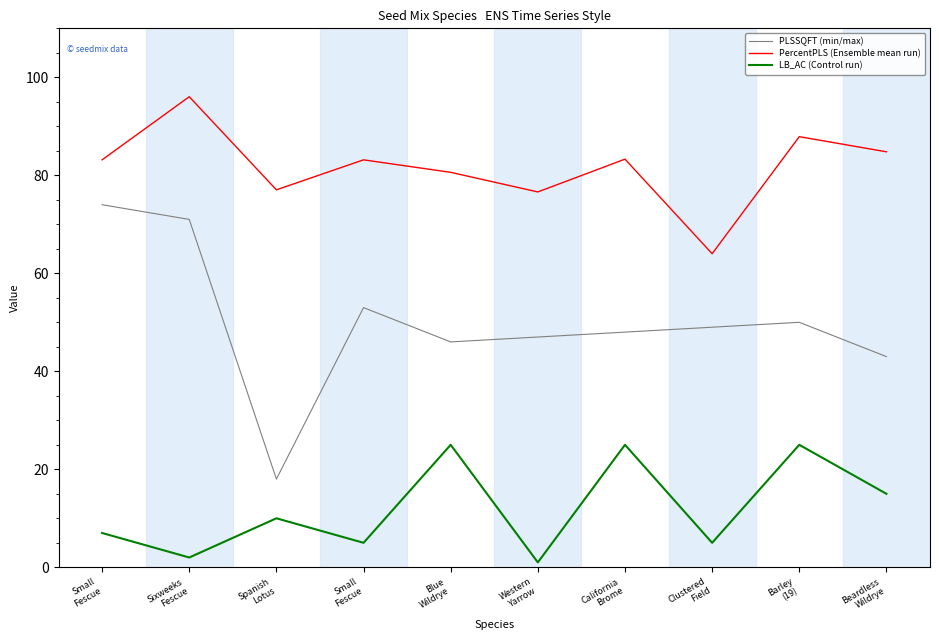

Reading left to right, transcribe all the data shown in this chart.

PLSSQFT (min/max): Small
Fescue=74.0	Sixweeks
Fescue=71.0	Spanish
Lotus=18.0	Small
Fescue=53.0	Blue
Wildrye=46.0	Western
Yarrow=47.0	California
Brome=48.0	Clustered
Field=49.0	Barley
(19)=50.0	Beardless
Wildrye=43.0
PercentPLS (Ensemble mean run): Small
Fescue=83.2	Sixweeks
Fescue=96.0	Spanish
Lotus=77.0	Small
Fescue=83.2	Blue
Wildrye=80.6	Western
Yarrow=76.6	California
Brome=83.3	Clustered
Field=64.0	Barley
(19)=87.9	Beardless
Wildrye=84.8
LB_AC (Control run): Small
Fescue=7.0	Sixweeks
Fescue=2.0	Spanish
Lotus=10.0	Small
Fescue=5.0	Blue
Wildrye=25.0	Western
Yarrow=1.0	California
Brome=25.0	Clustered
Field=5.0	Barley
(19)=25.0	Beardless
Wildrye=15.0